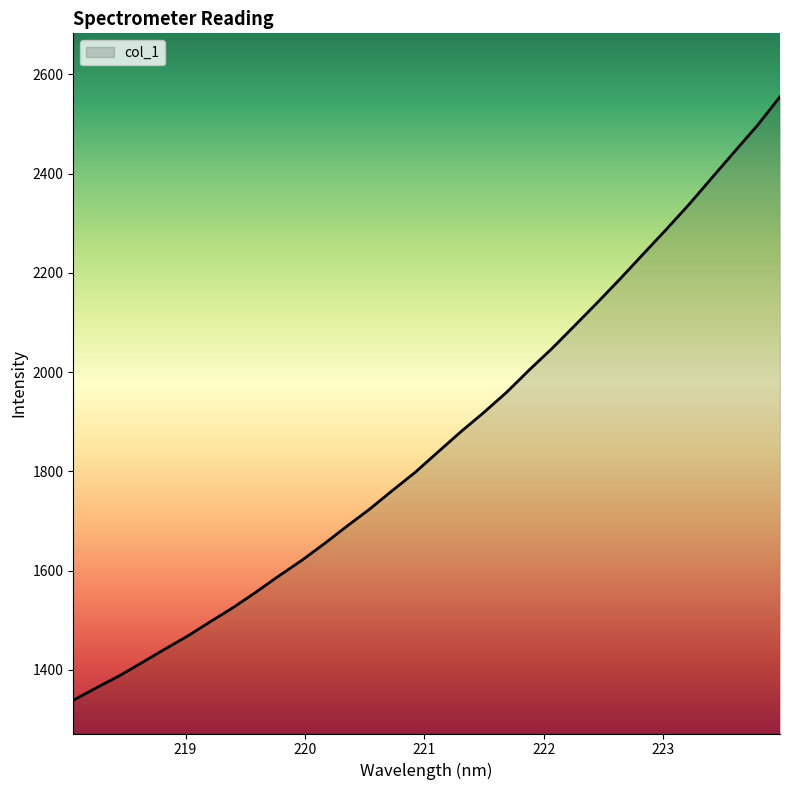

What is the maximum value shown in the chart?

2554.8